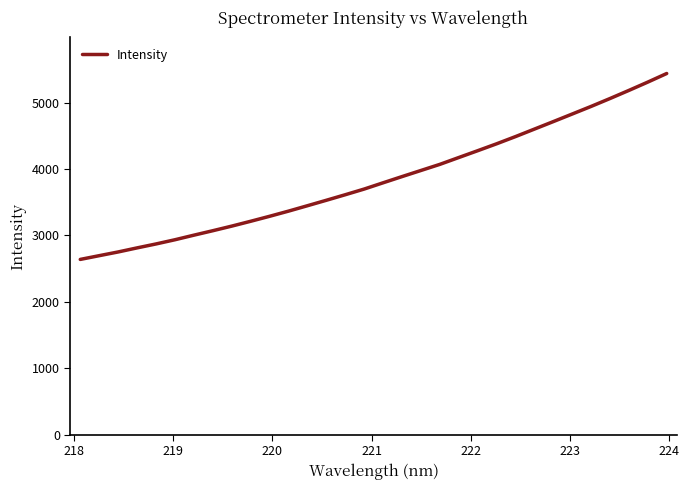

What is the difference between the maximum and minimum values?

2798.9